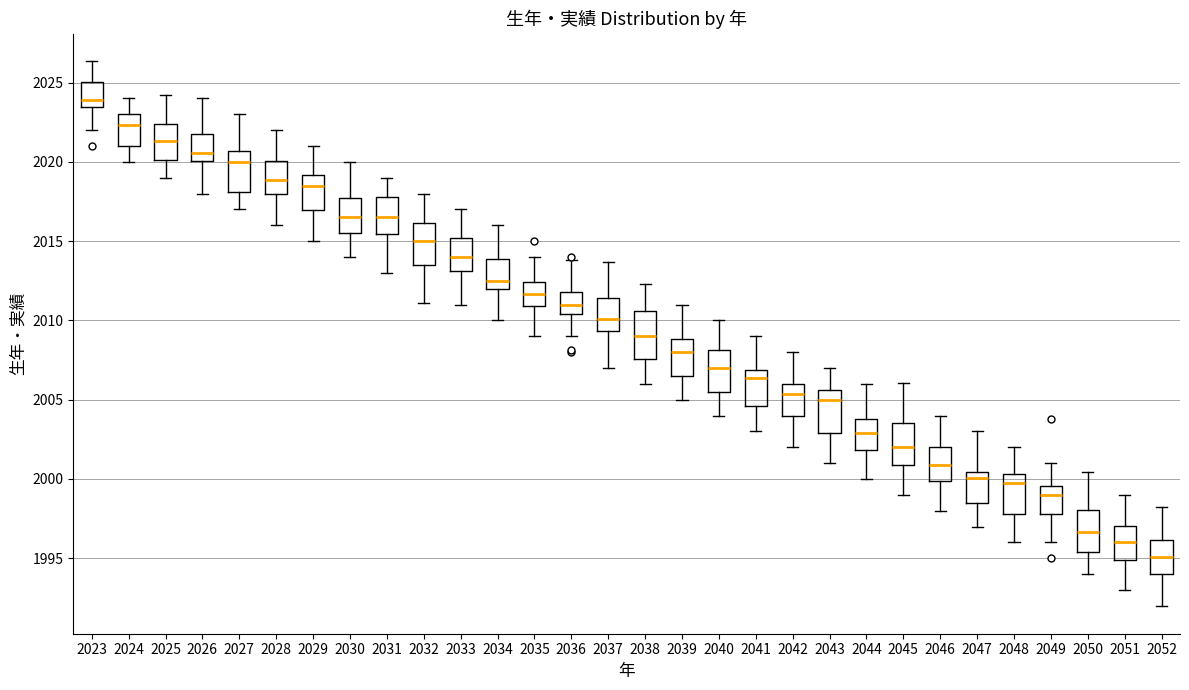

Which box's median line is the lowest?

2052